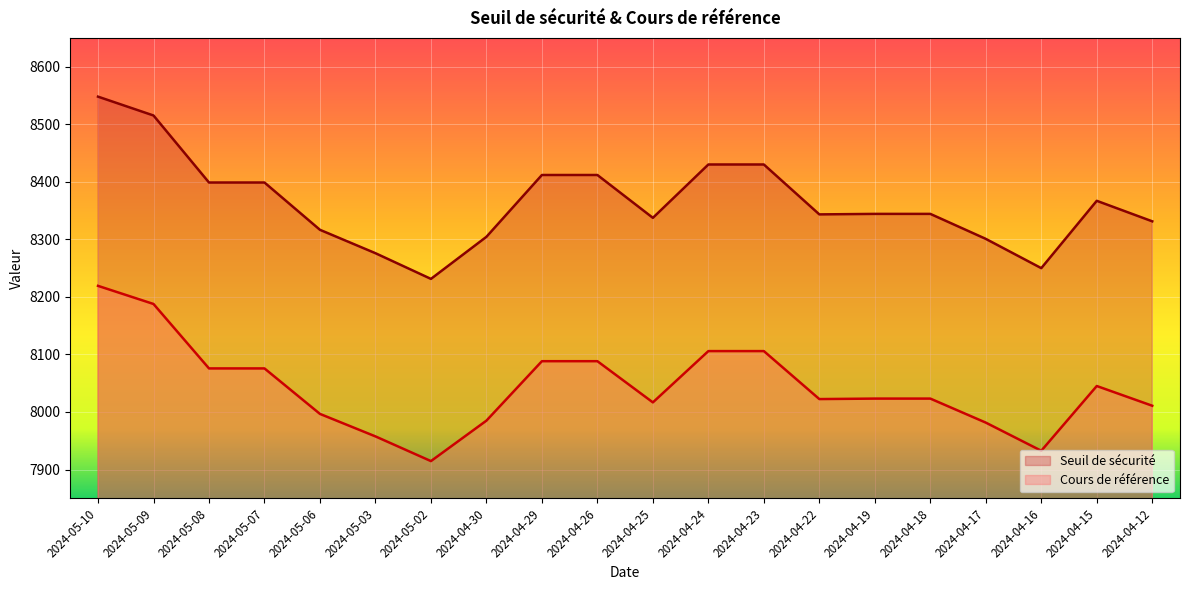

How many data points in Seuil de sécurité are less than 8344?

9